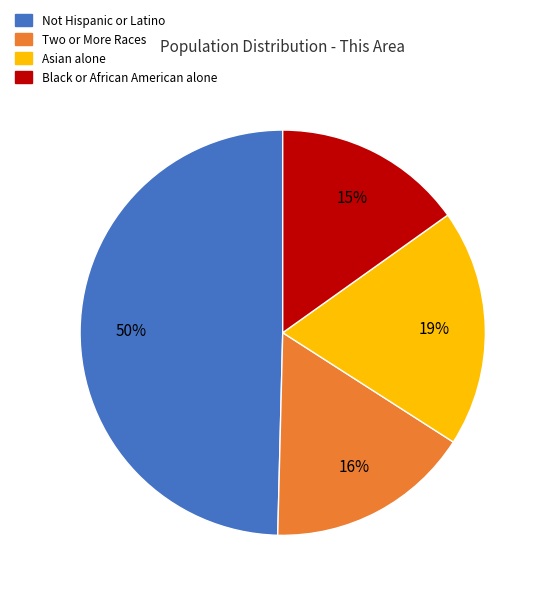

To the nearest percent, what percentage of the pie is Not Hispanic or Latino?

50%